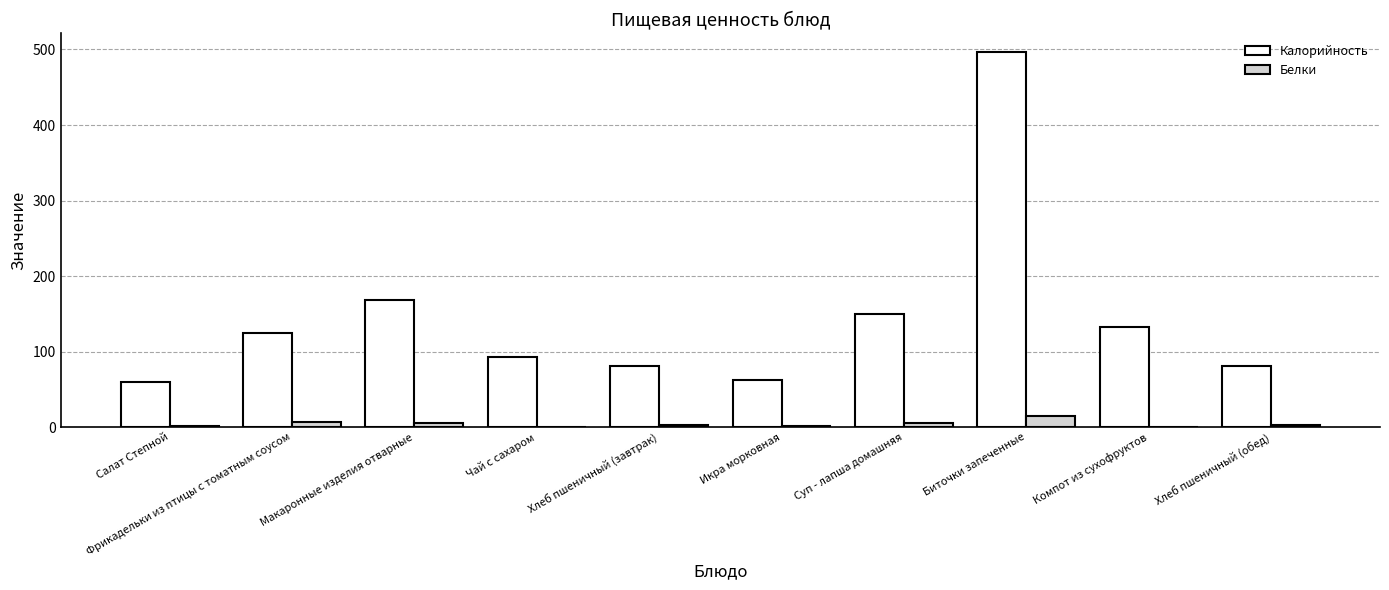

At which label is Калорийность closest to 278?

Макаронные изделия отварные